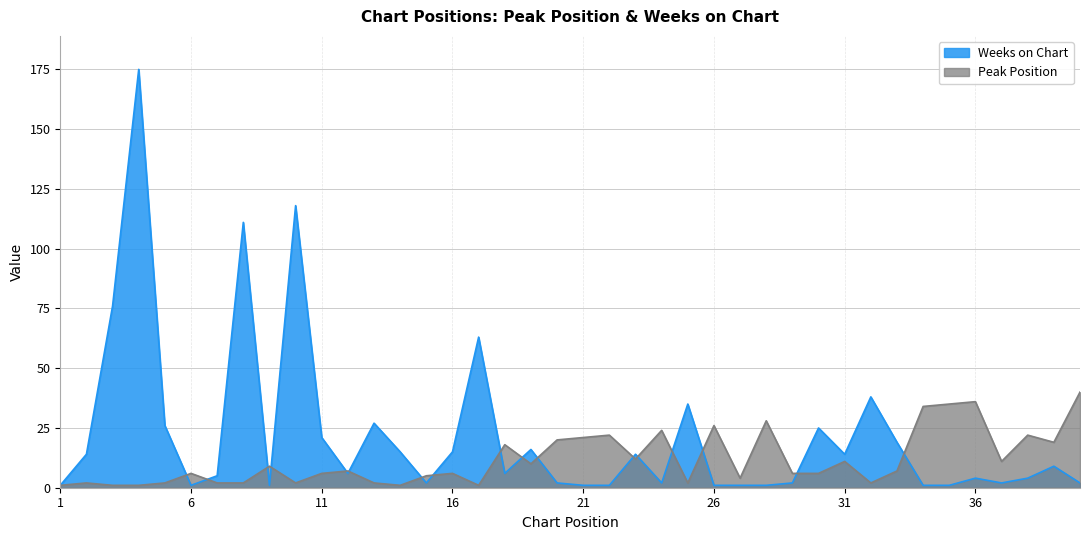

How many intersections are there between Weeks on Chart and Peak Position?

17